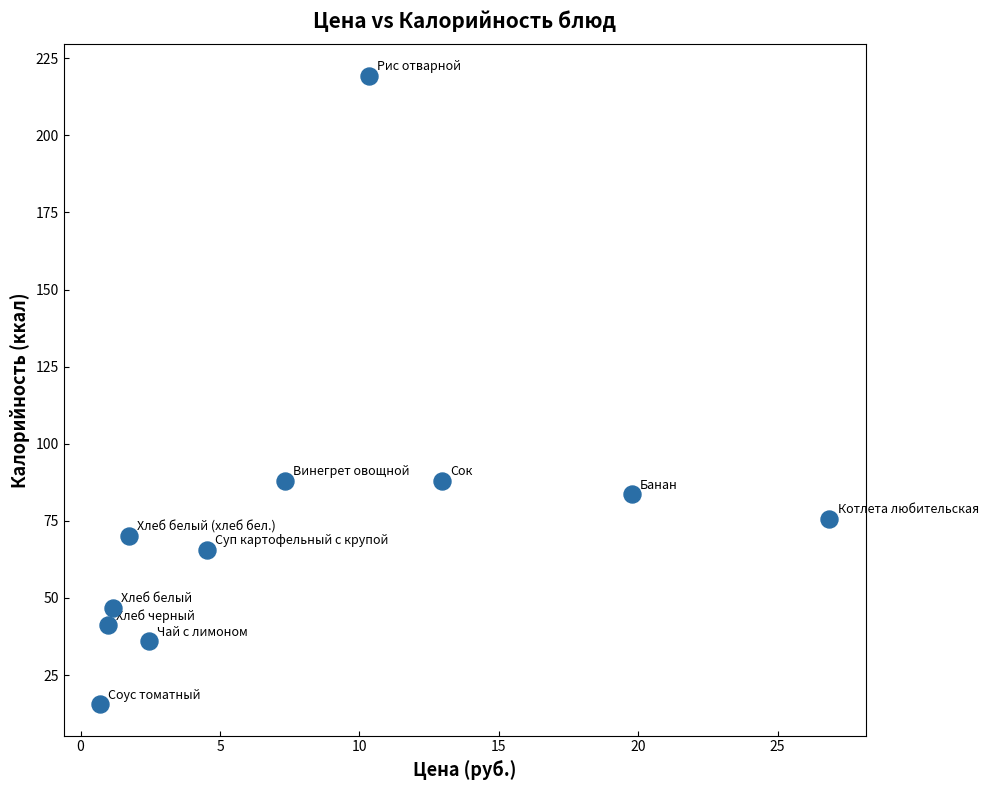

What is the range of X values (max minus min)?

26.2